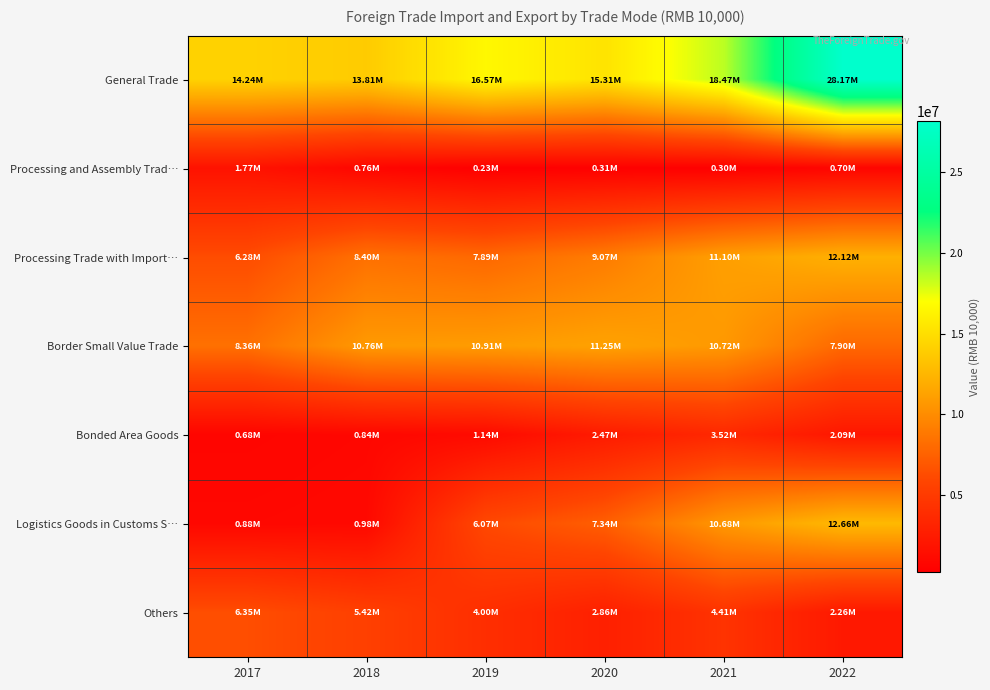

Which series changed the most between 2017 and 2021?

Logistics Goods in Customs S…